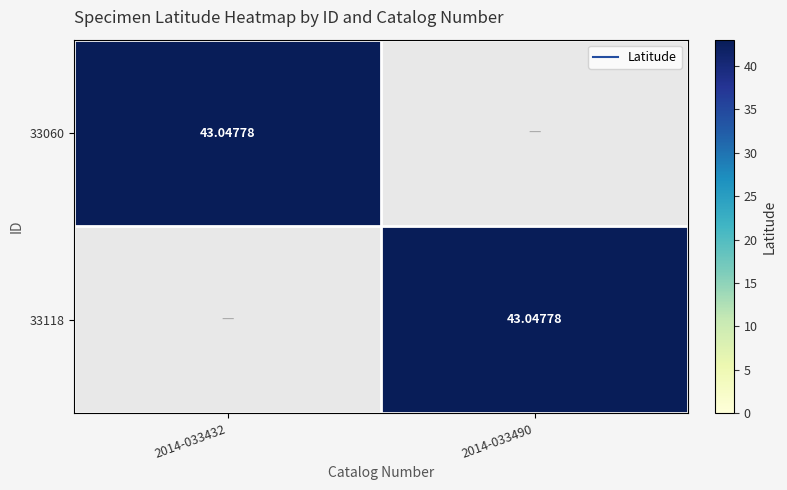

What is the maximum value shown in the chart?

43.0